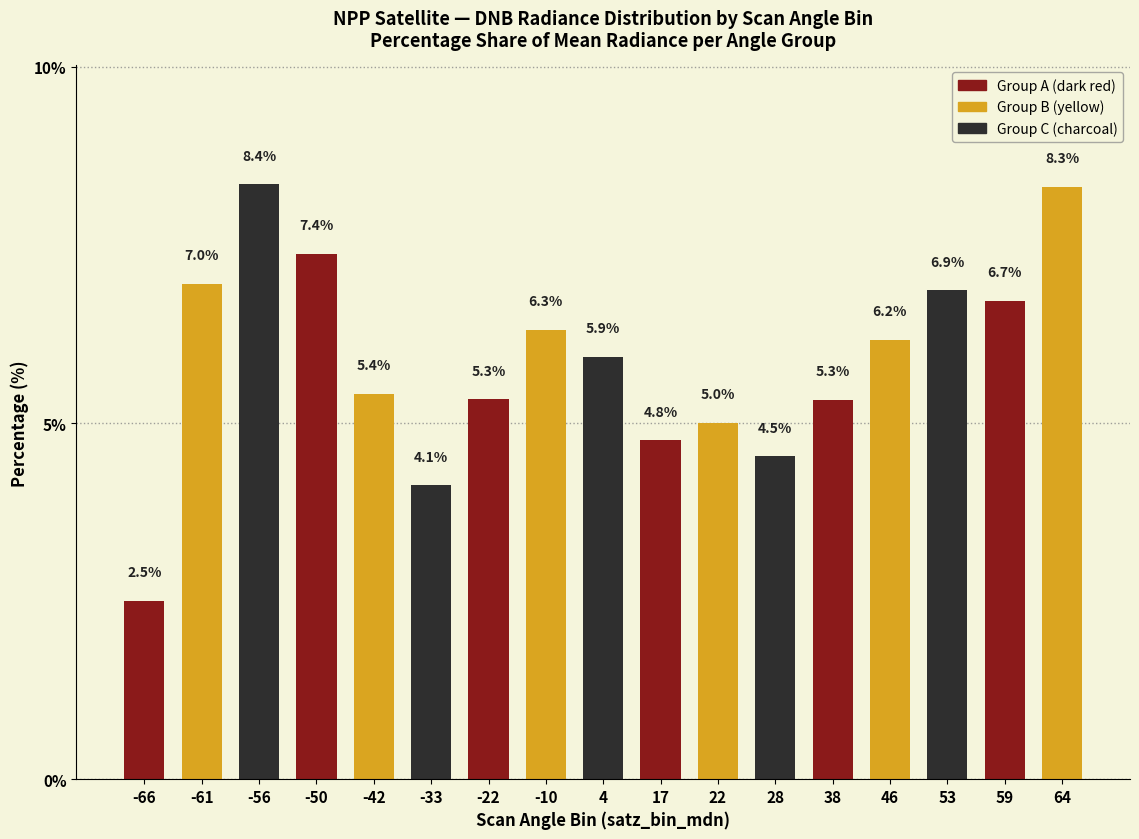

How many bars are there in total?

17